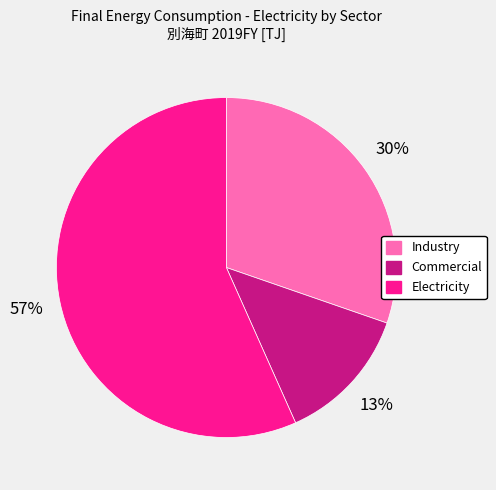

Which category has the smallest portion of the pie?

Commercial